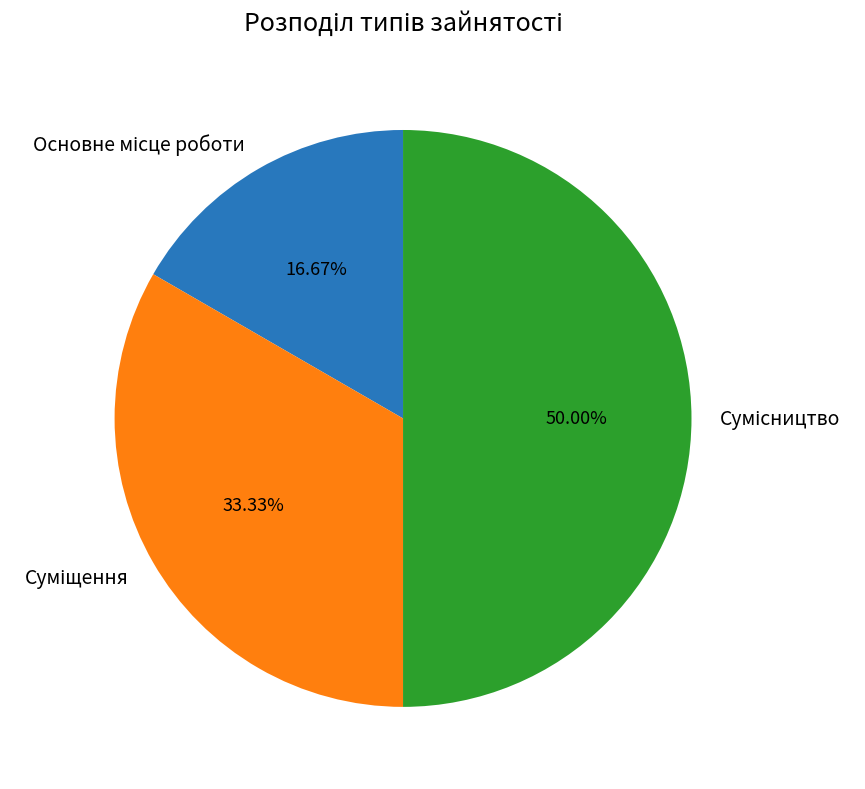

What is the largest slice in the pie chart?

Сумісництво